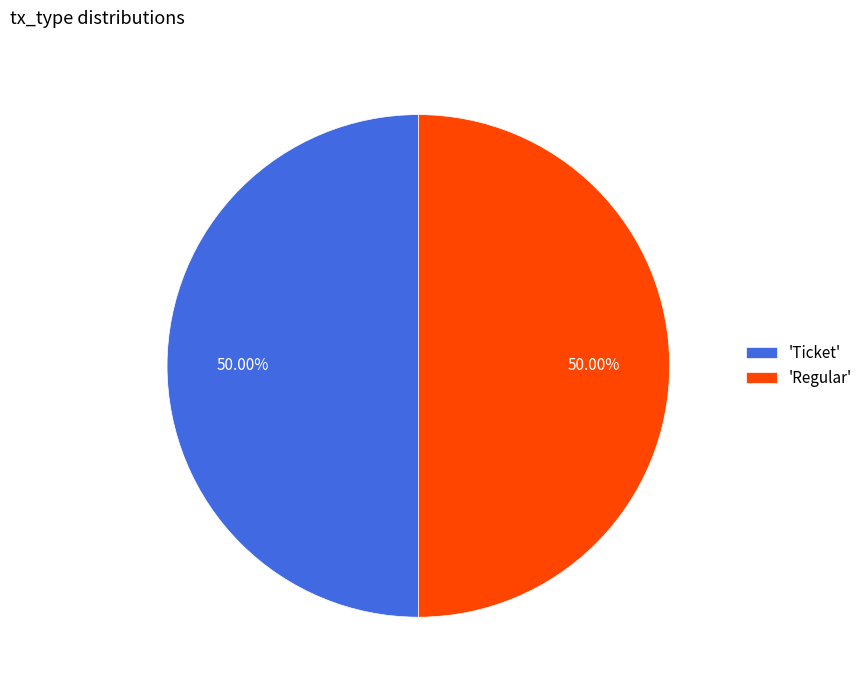

Approximately how many times larger is the value at 'Ticket' compared to 'Regular'?

1.0